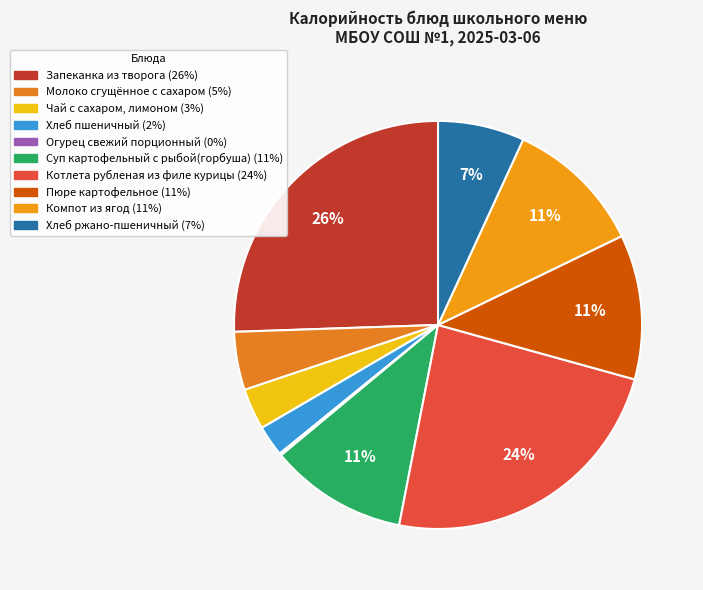

Is it true that Хлеб пшеничный is 1% of the pie?

False